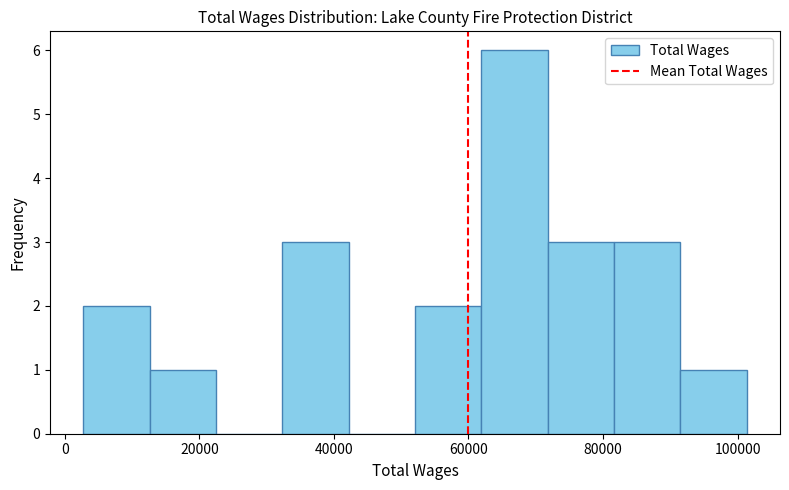

What is the height of the bar covering 52000 to 62000 on the x-axis? Neither the bar edges nor the heights are printed on the chart, so give them approximately, as read against the axes.

2